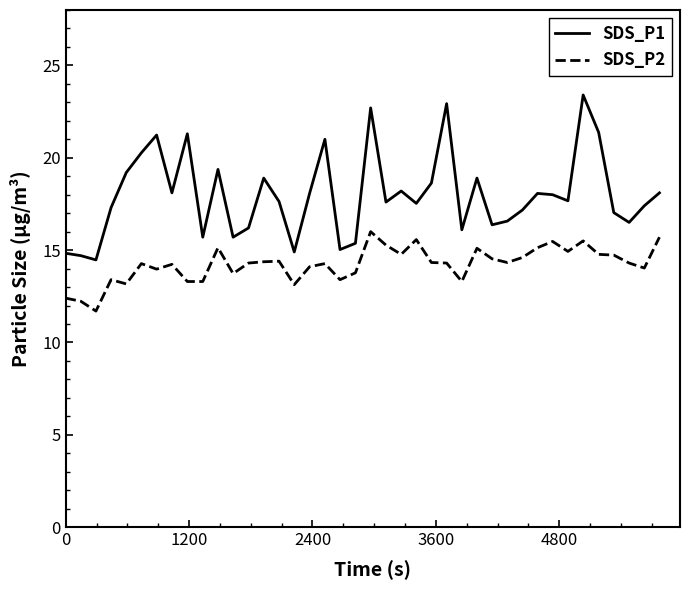

What is the greatest value displayed?

23.4